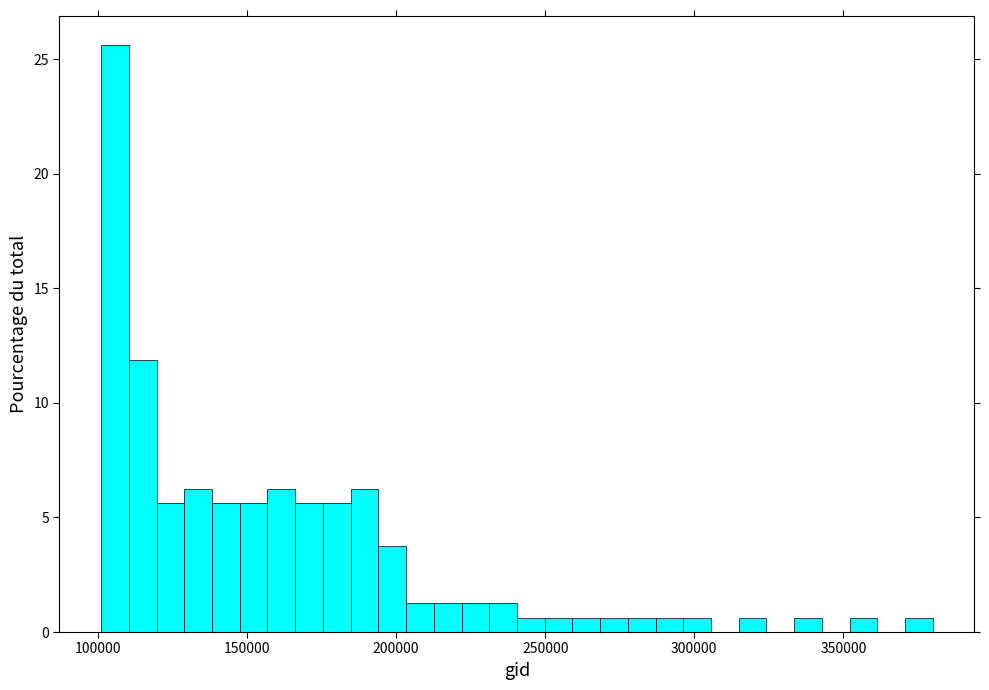

Around what value on the x-axis is the tallest bar? Give the approximate position of its centre, as read against the axis.

105000